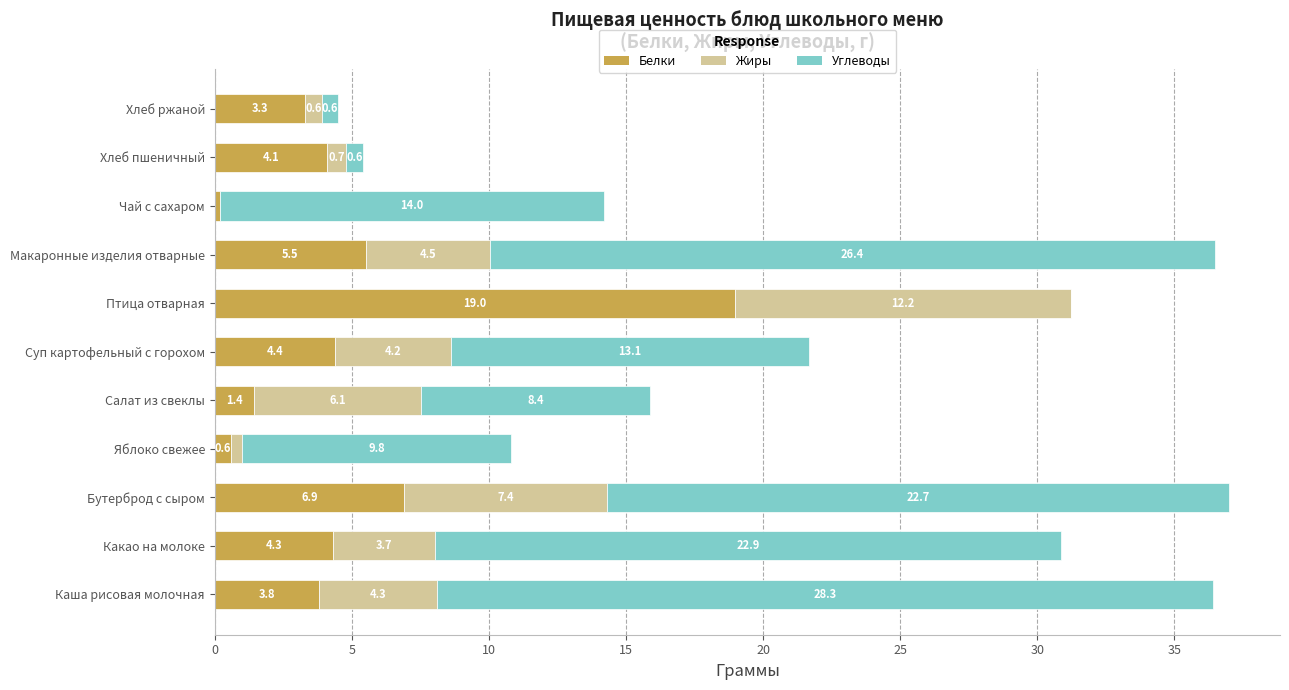

Which category has the highest value in the Белки series?

Птица отварная